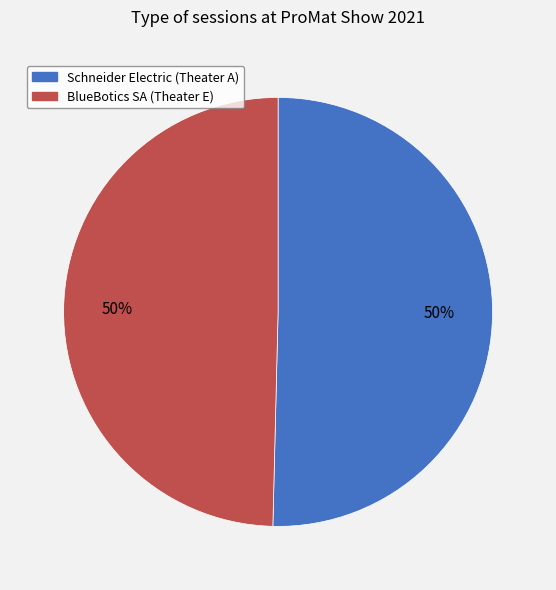

Combined, do Schneider Electric (Theater A) and BlueBotics SA (Theater E) account for over 50%?

Yes